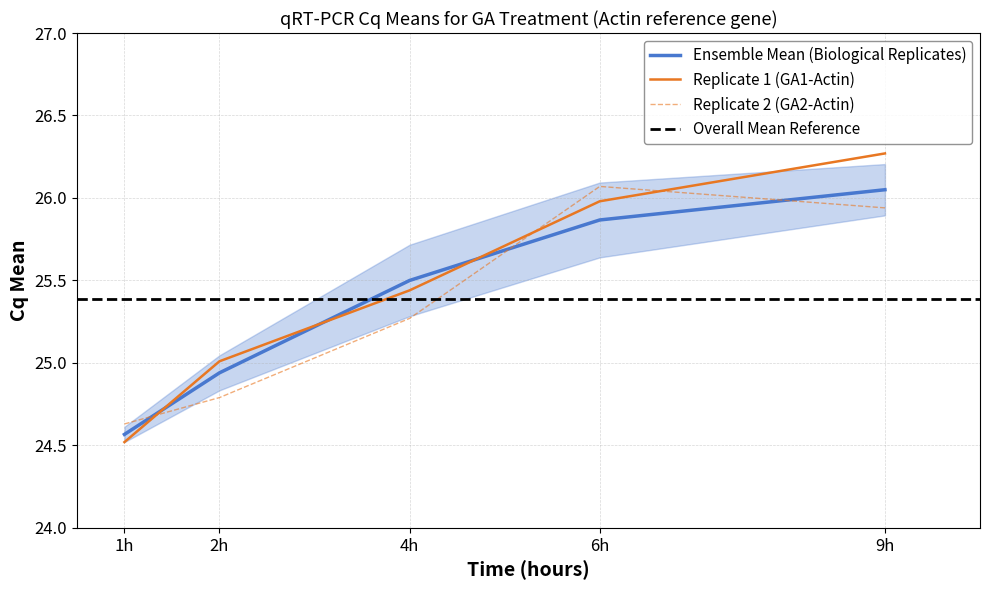

What is the value of the GA1 Actin Cq Mean point at the 3rd from the left?

25.4